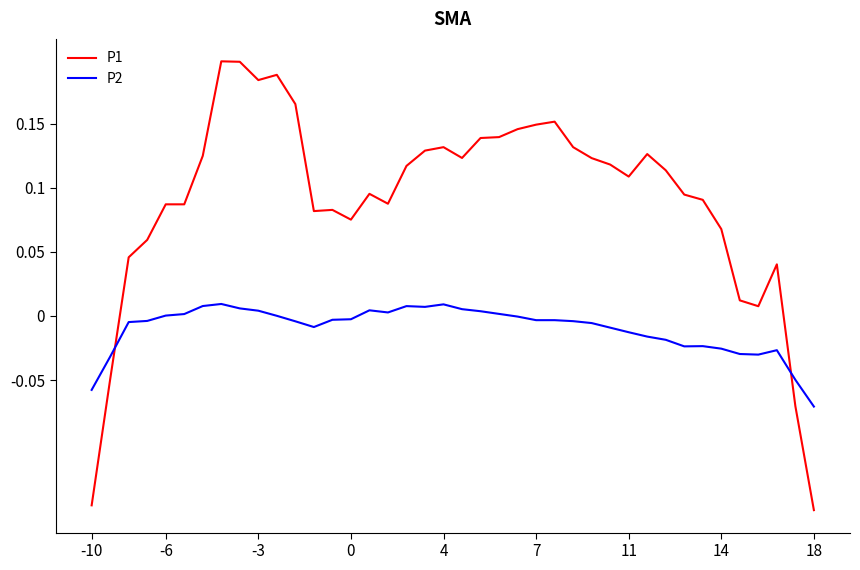

At how many categories does at least one series exceed 0?

36